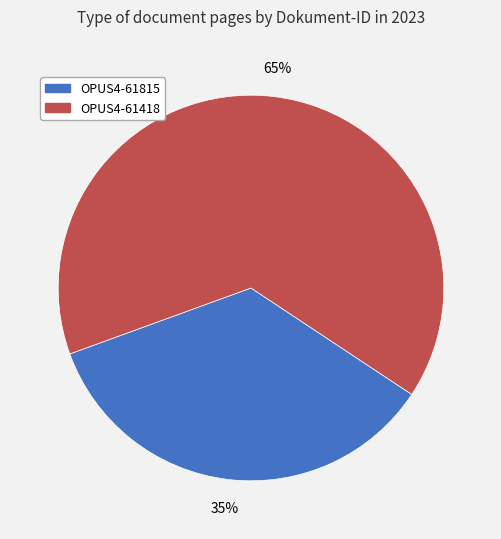

Is the sum of OPUS4-61418 and OPUS4-61815 greater than half?

Yes